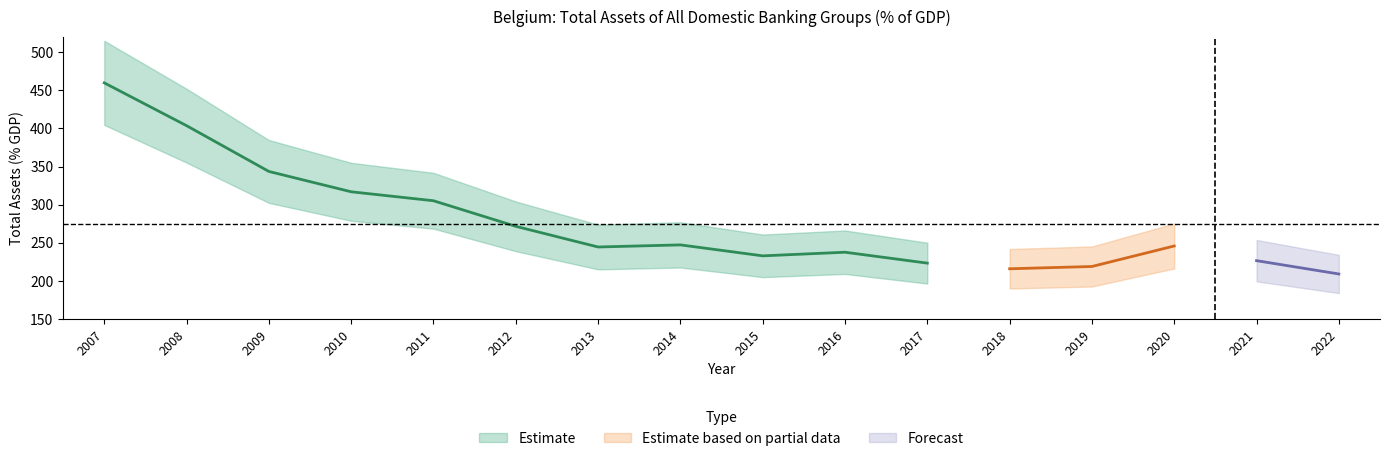

List the labels in order of value, largest first.

2007, 2008, 2009, 2010, 2011, 2012, 2014, 2020, 2013, 2016, 2015, 2021, 2017, 2019, 2018, 2022